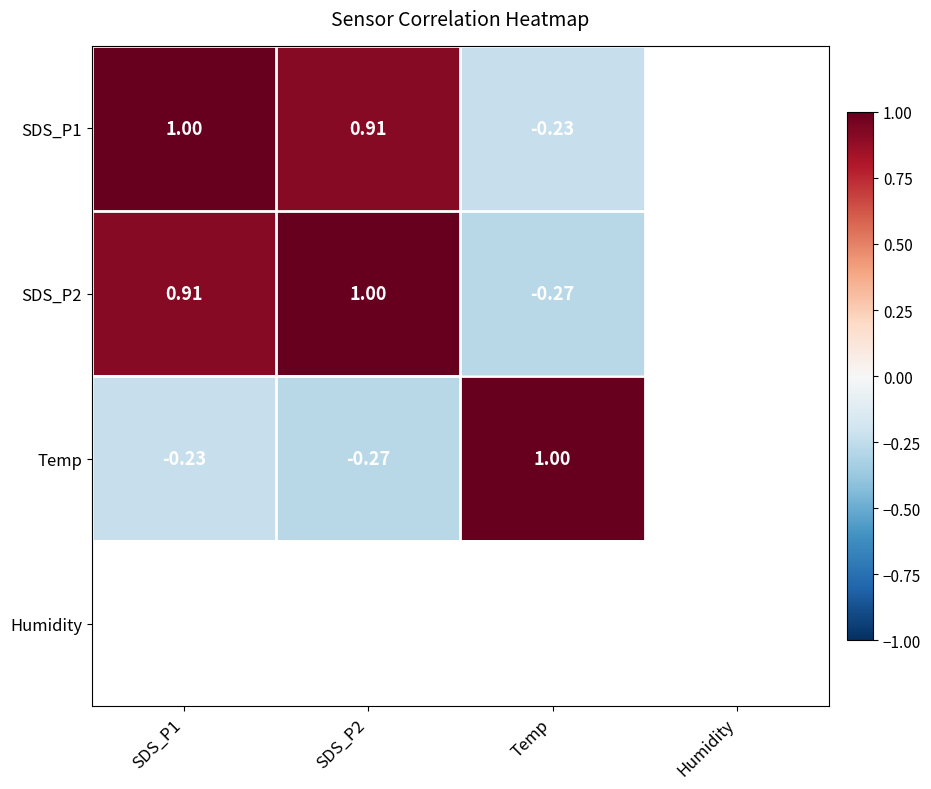

At SDS_P2, list the series in order from smallest to largest.

Temp, SDS_P1, SDS_P2, Humidity